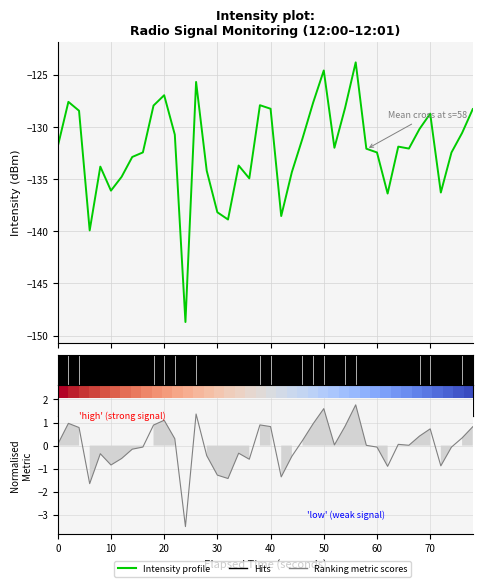

True or false: Ranking metric scores has more than 0 interior local peaks.

True